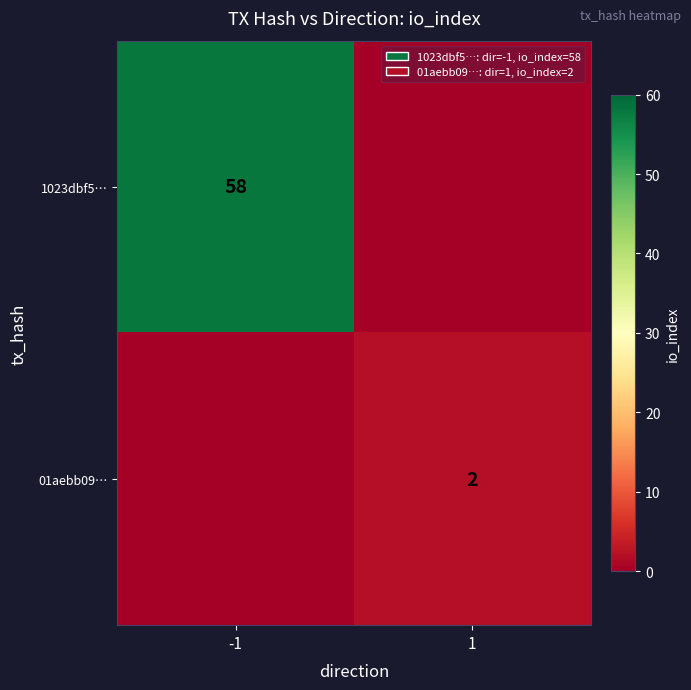

Is the value of 01aebb09… at 1 greater than the value of 1023dbf5… at -1?

No